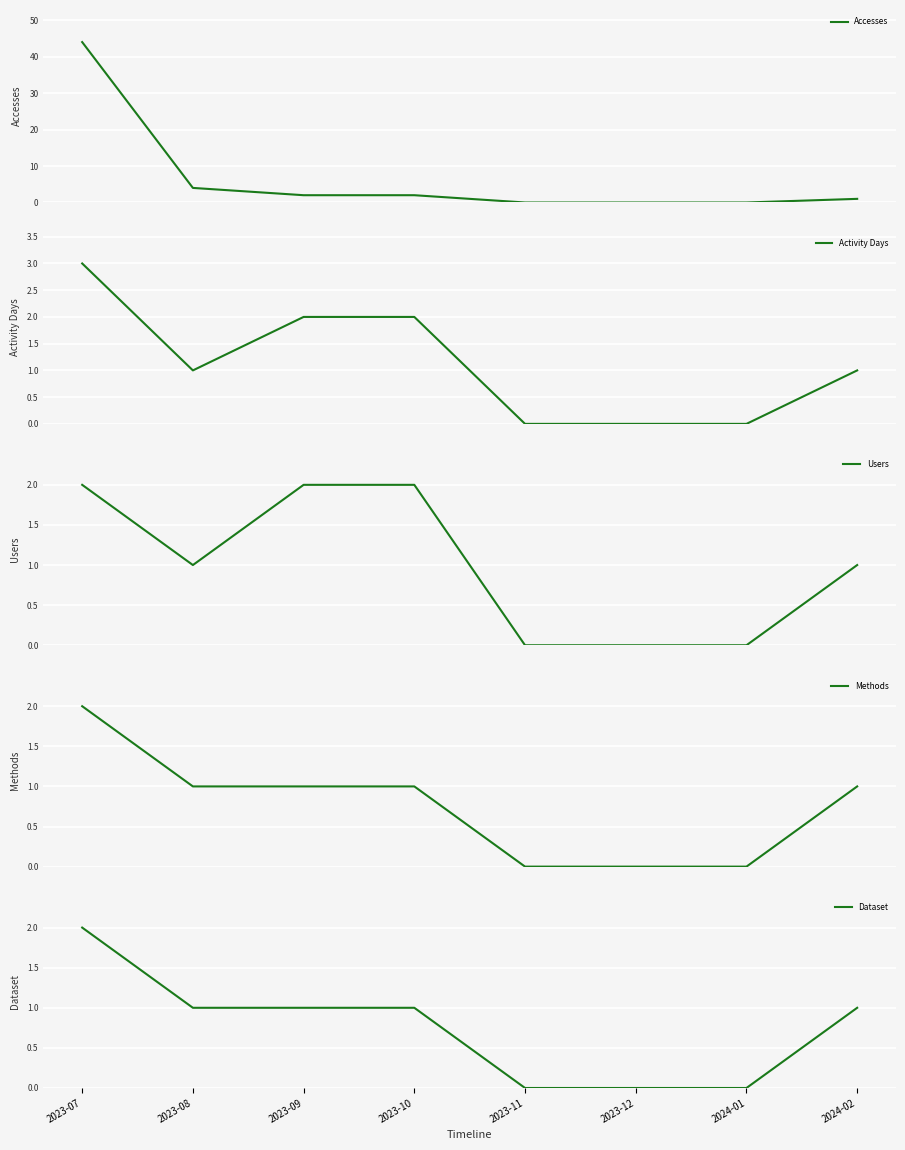

The Users series shows 1 at 2024-01. True or false?

False